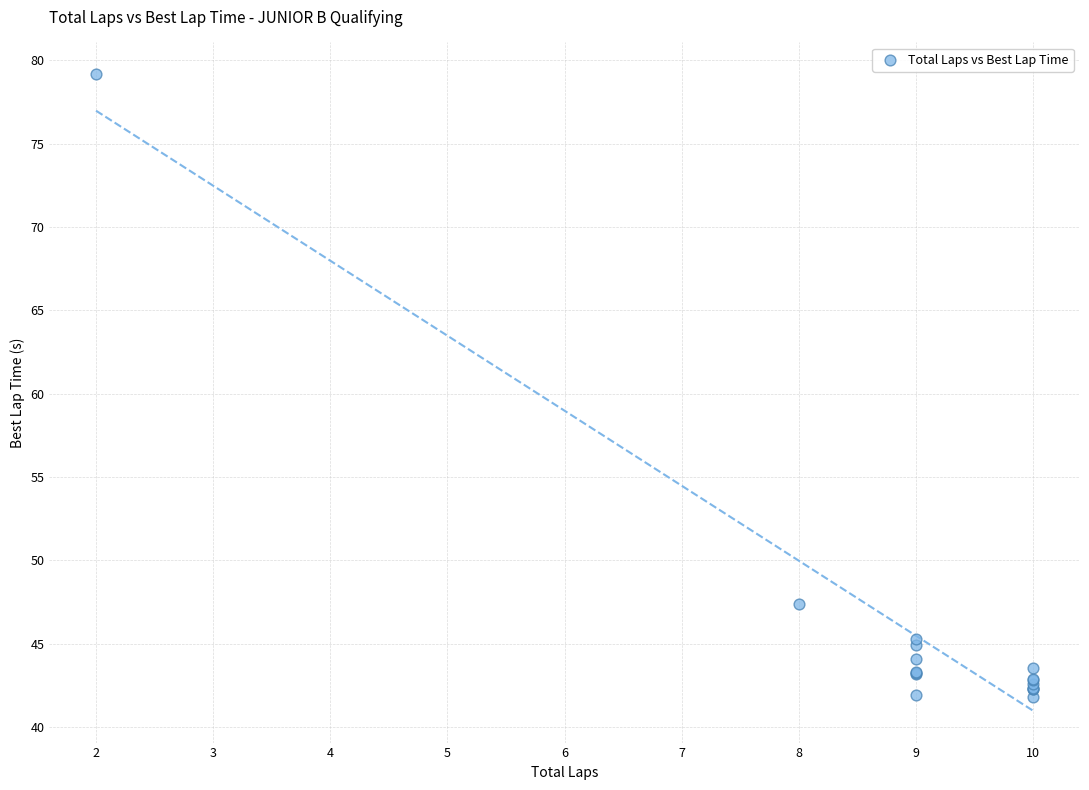

What Y value in the scatter plot is closest to 60?

47.4